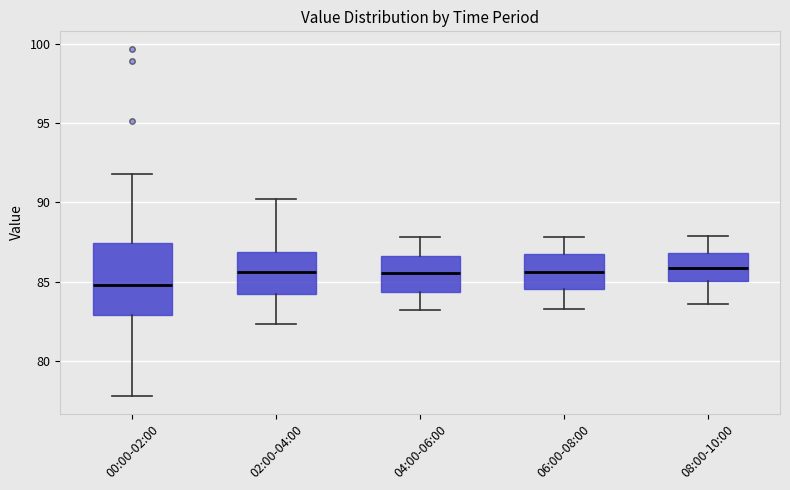

Where does the upper whisker of the box for 02:00-04:00 end on the y-axis? The values are not printed on the chart, so give them approximately, as read against the axis.

90.0